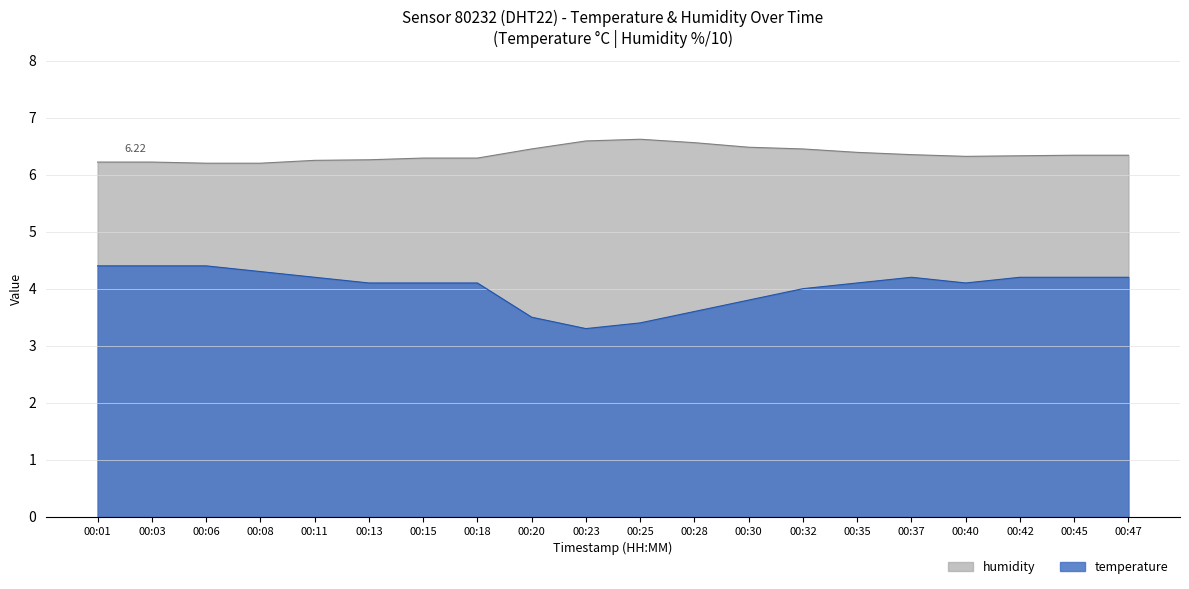

Reading right to left, extract all data points from this chart.

temperature: 00:47=4.2	00:45=4.2	00:42=4.2	00:40=4.1	00:37=4.2	00:35=4.1	00:32=4.0	00:30=3.8	00:28=3.6	00:25=3.4	00:23=3.3	00:20=3.5	00:18=4.1	00:15=4.1	00:13=4.1	00:11=4.2	00:08=4.3	00:06=4.4	00:03=4.4	00:01=4.4
humidity: 00:47=6.3	00:45=6.3	00:42=6.3	00:40=6.3	00:37=6.3	00:35=6.4	00:32=6.5	00:30=6.5	00:28=6.6	00:25=6.6	00:23=6.6	00:20=6.5	00:18=6.3	00:15=6.3	00:13=6.3	00:11=6.2	00:08=6.2	00:06=6.2	00:03=6.2	00:01=6.2